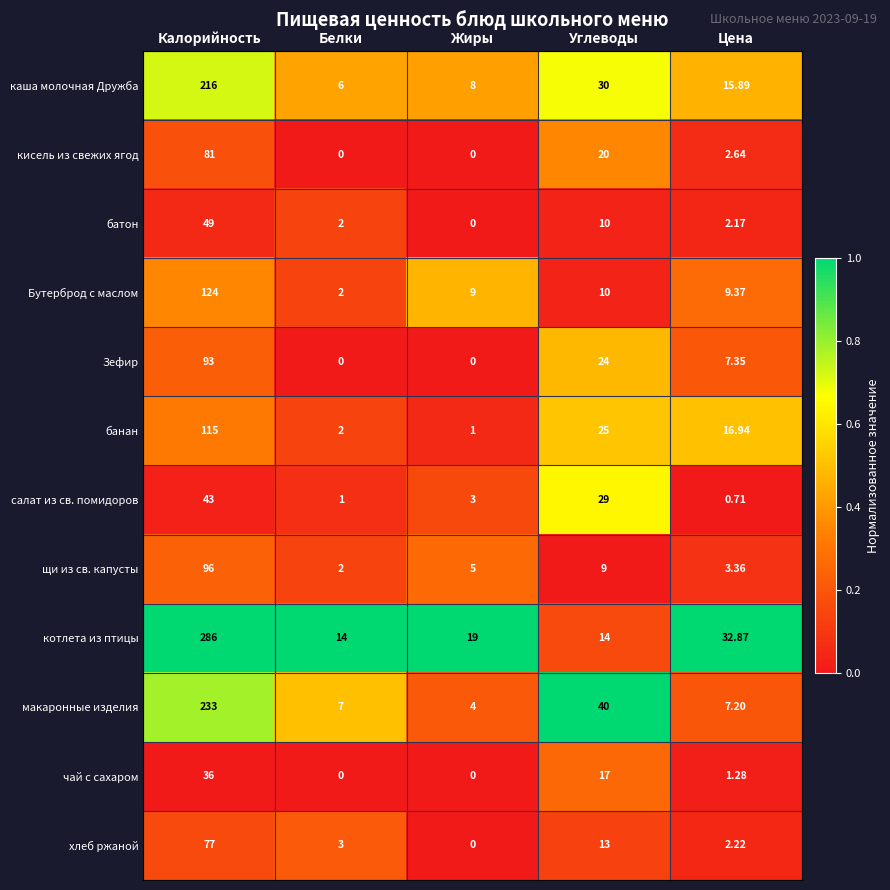

Which series has the largest range (max minus min)?

котлета из птицы